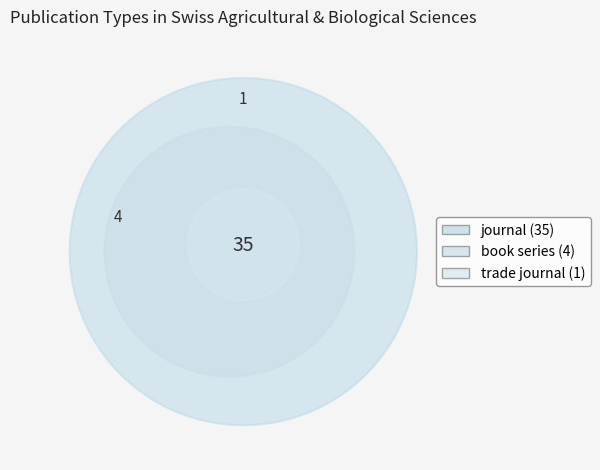

What percentage is the trade journal slice, to the nearest percent?

2%